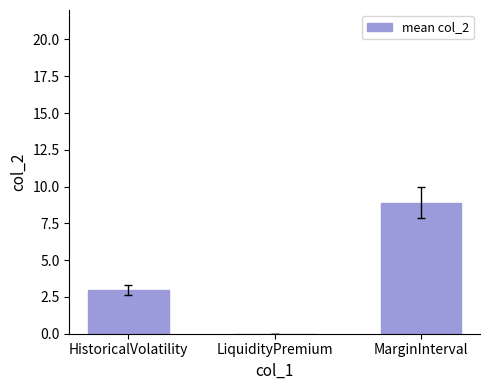

True or false: the data shows 0.0 at LiquidityPremium.

True